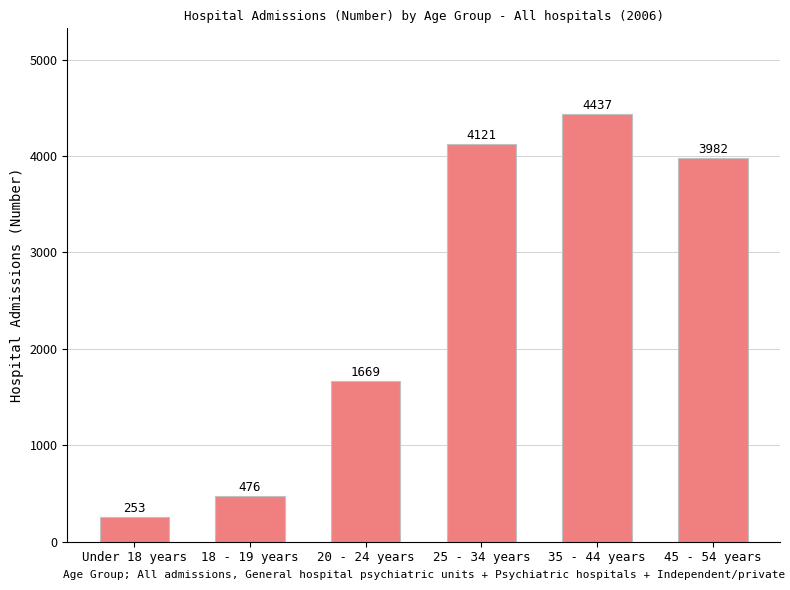

What is the label of the 2nd bar from the left?

18 - 19 years